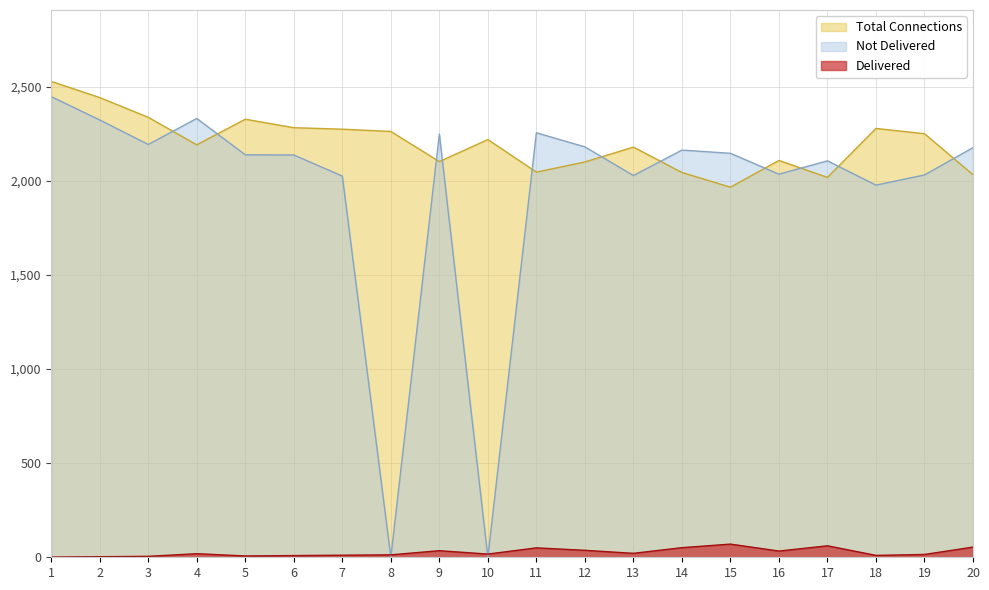

Which series has the largest total across all categories?

Total Connections